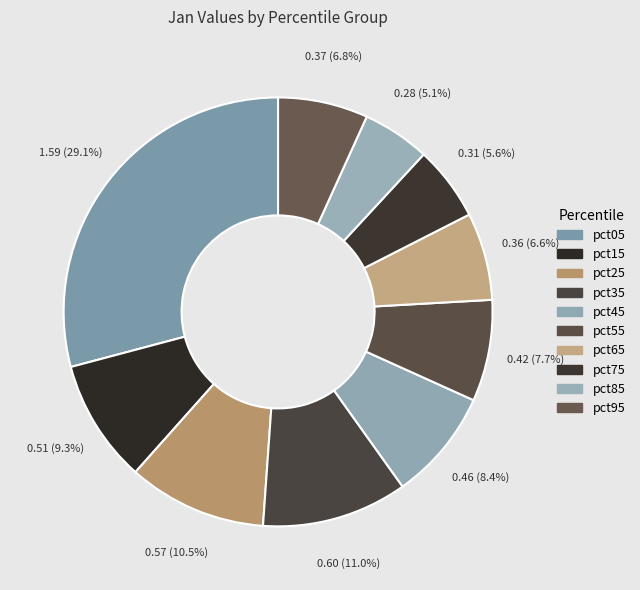

What percentage is the pct85 slice, to the nearest percent?

5%